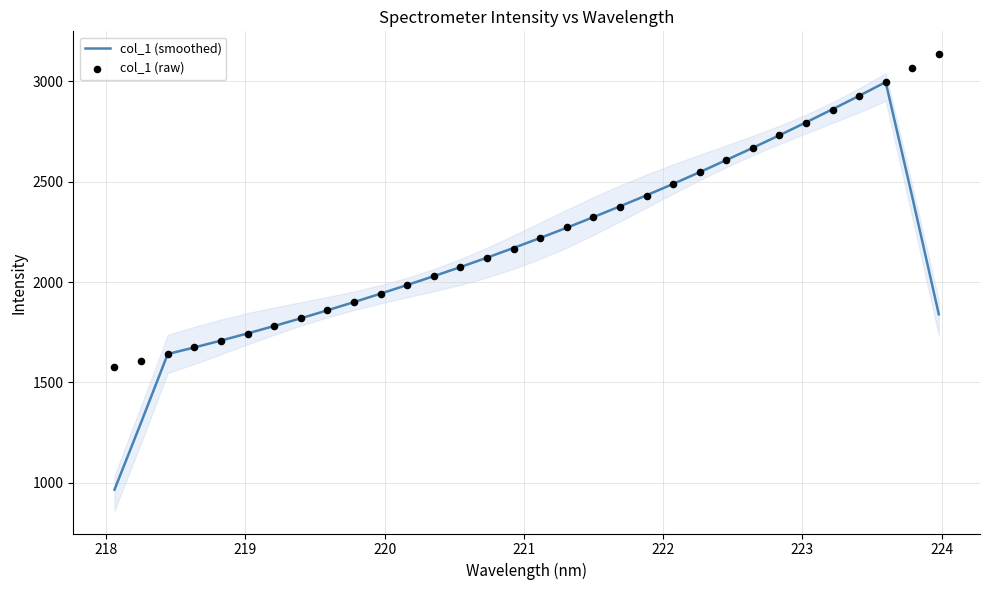

Is the value of col_1 (smoothed) at 22 greater than the value of col_1 (raw) at 222?

Yes